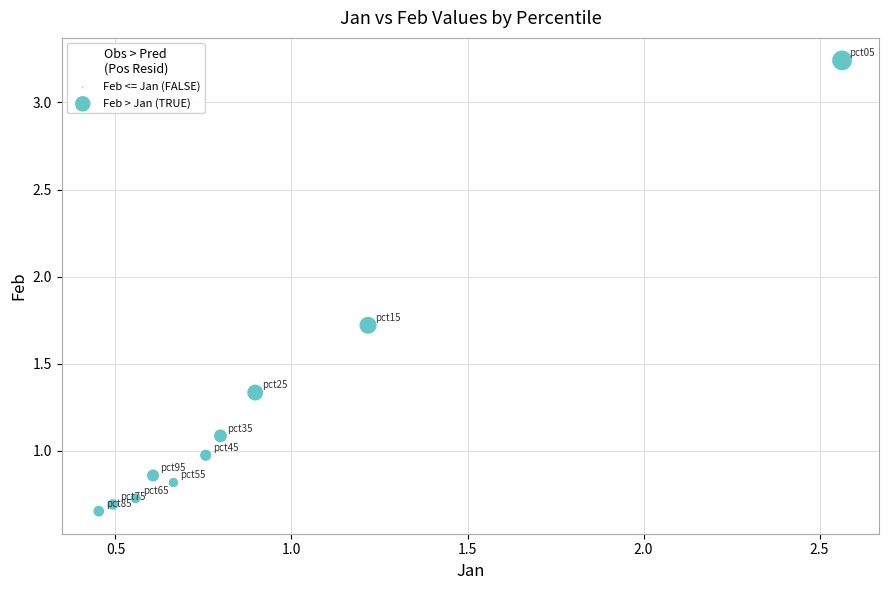

What is the average Y value?

1.2